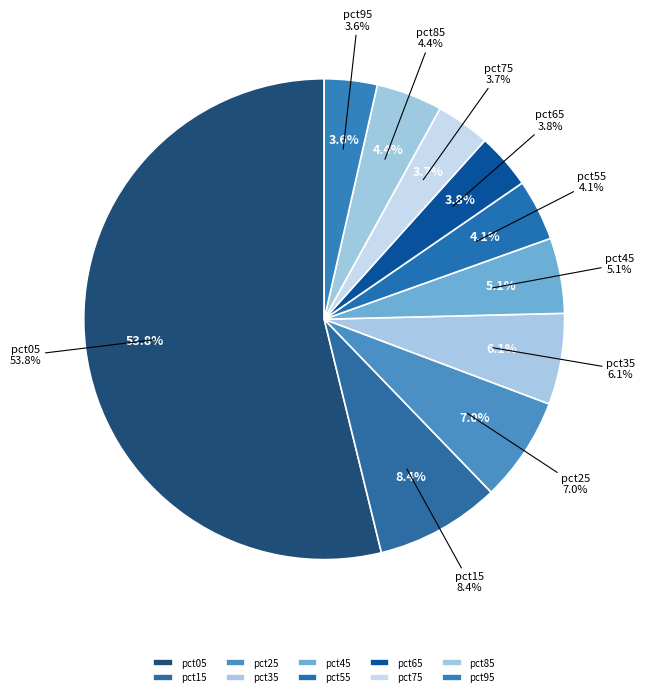

To the nearest percent, what is the combined percentage of pct45 and pct85?

10%